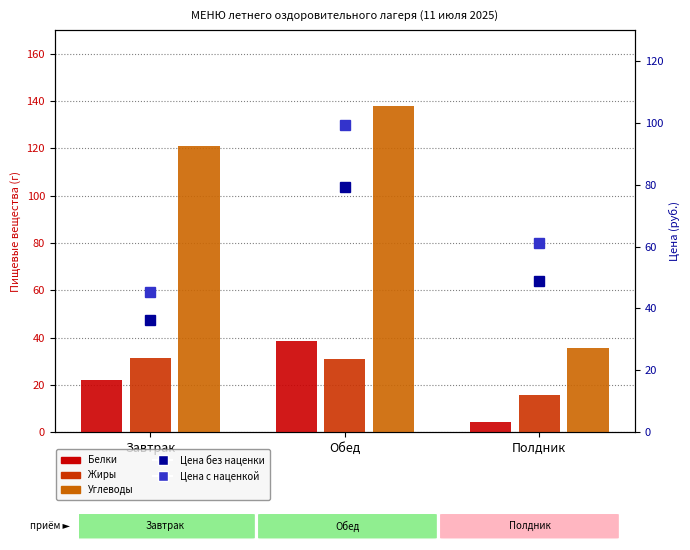

What is the average value of the Белки series?

21.7